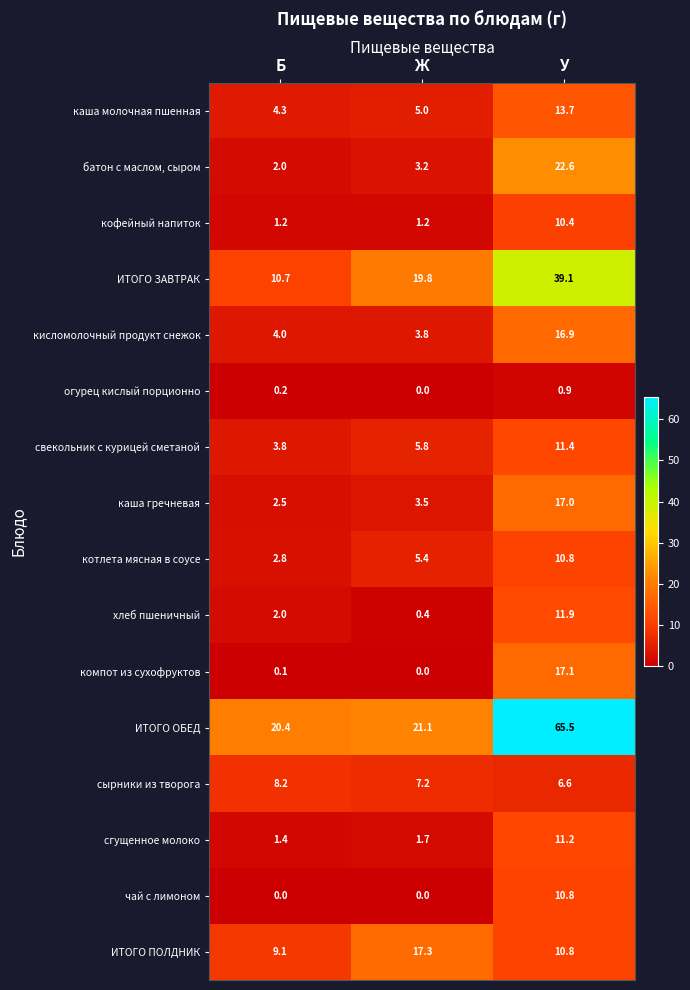

Which series has the widest spread of values?

ИТОГО ОБЕД